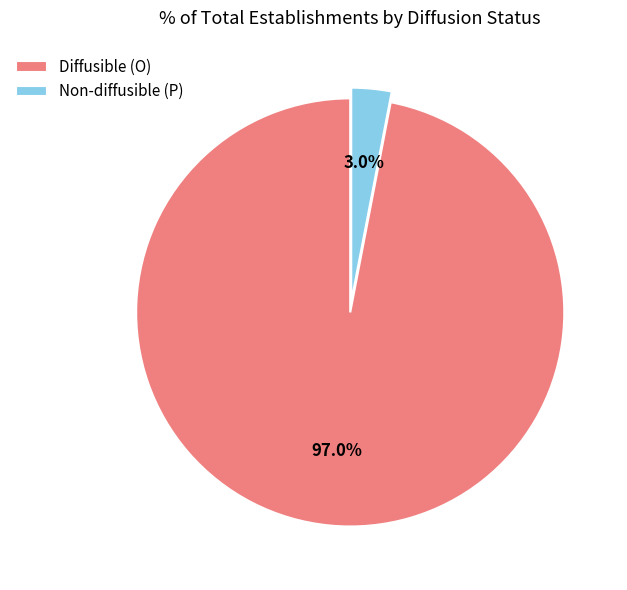

Rank the categories by value from lowest to highest.

Non-diffusible (P), Diffusible (O)